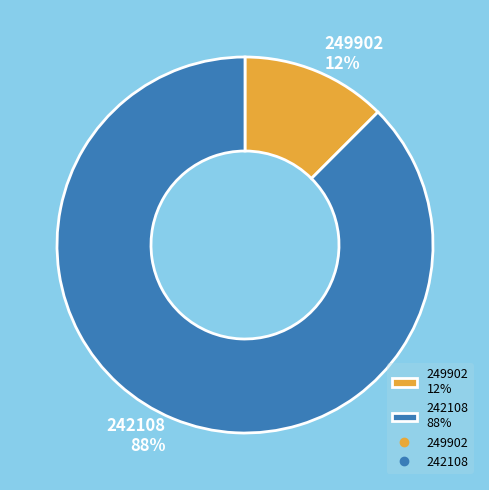

To the nearest percent, what is the combined percentage of 249902 and 242108?

100%